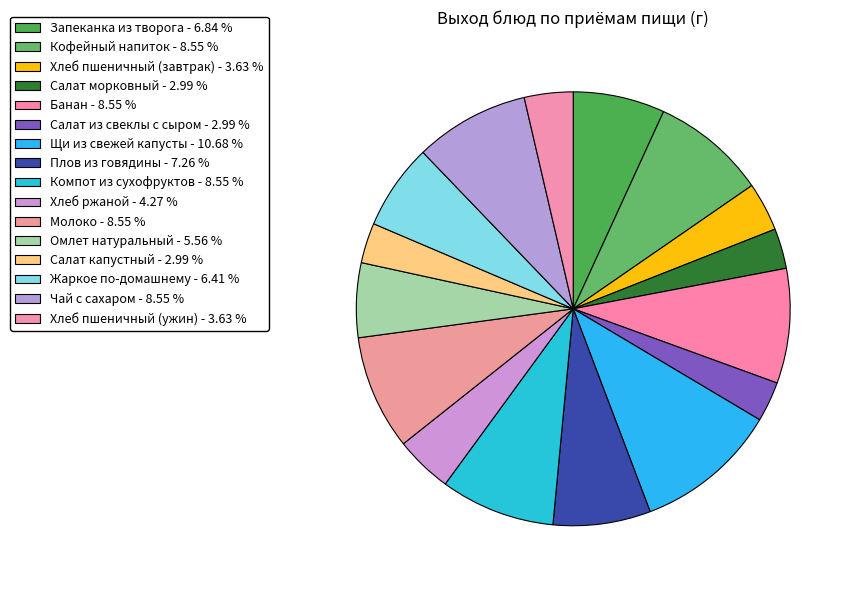

To the nearest percent, what is the combined percentage of Компот из сухофруктов and Салат капустный?

12%